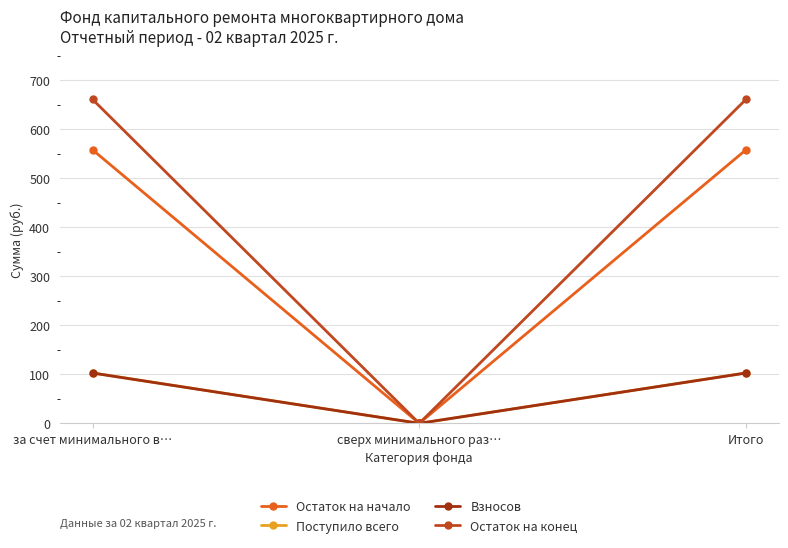

How many data points in Взносов are less than 102?

1